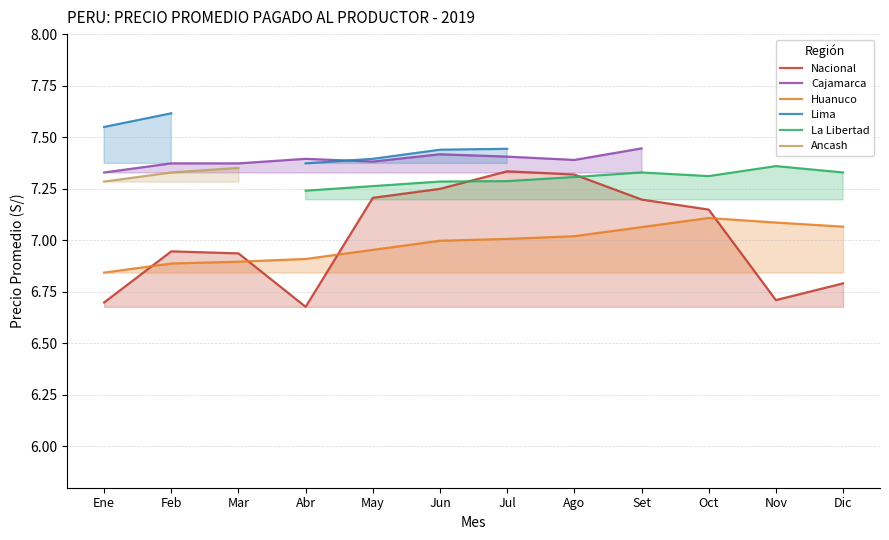

What is the label of the 11th point from the left?

Nov